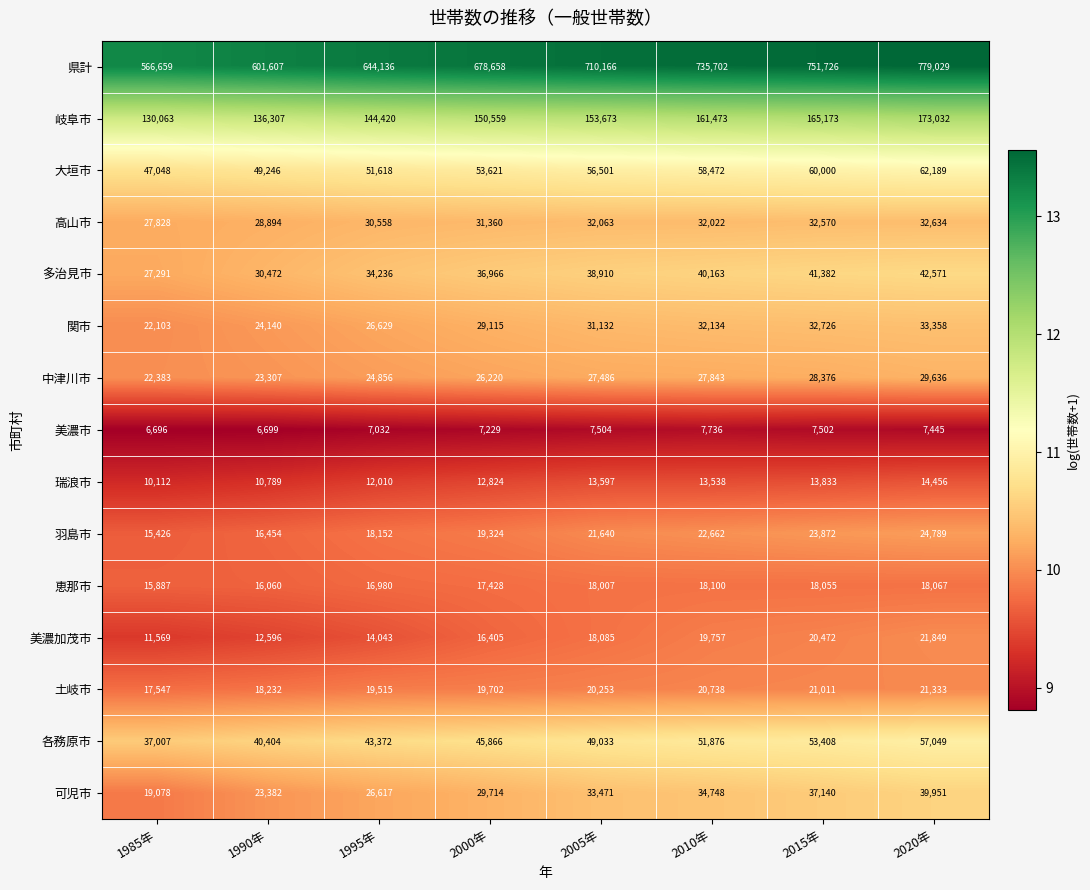

True or false: 岐阜市 has a value of 81547 at 2015年.

False